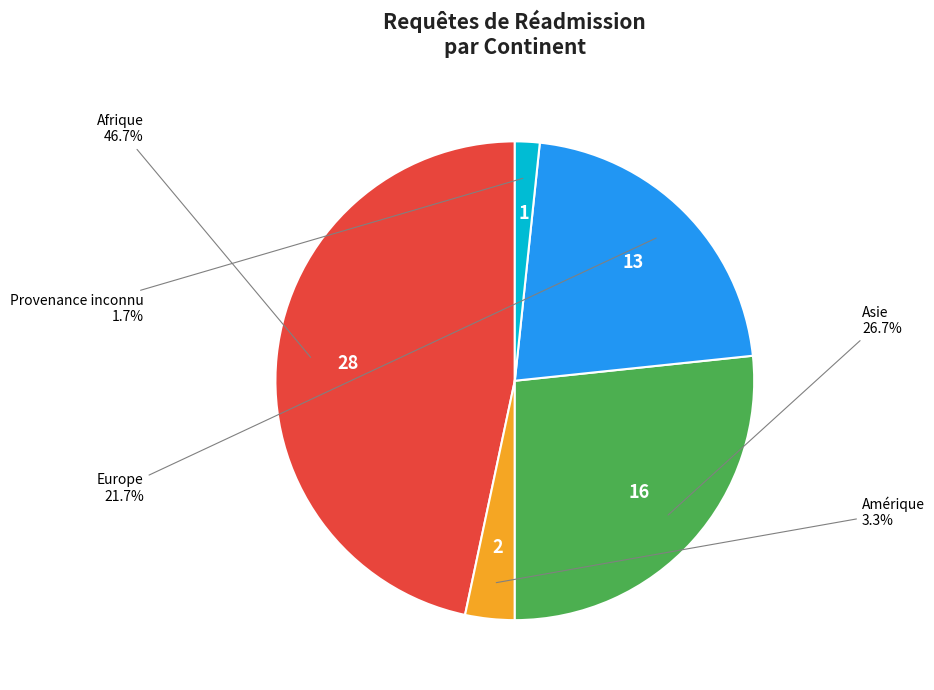

How many slices are in this pie chart?

5